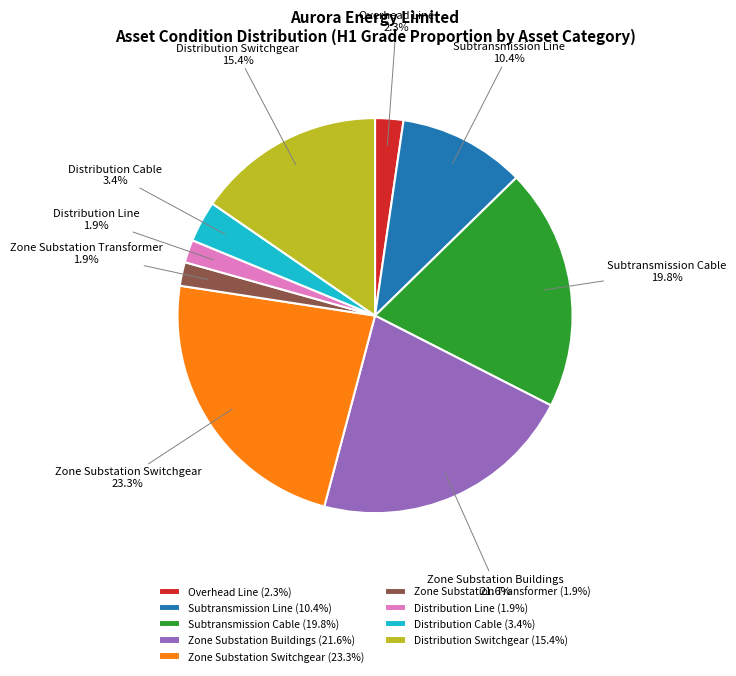

Is it true that Zone Substation Switchgear is 9% of the pie?

False